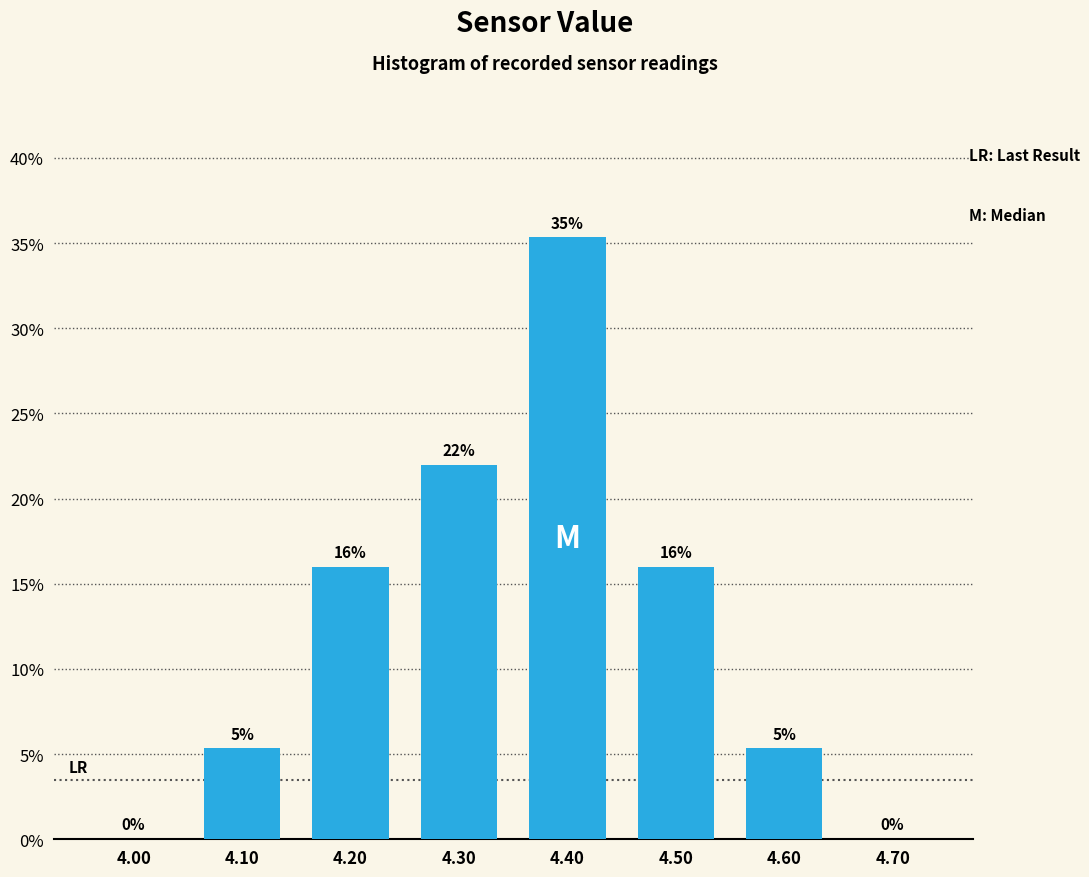

Which range on the x-axis has the tallest bar?

4.35 to 4.45